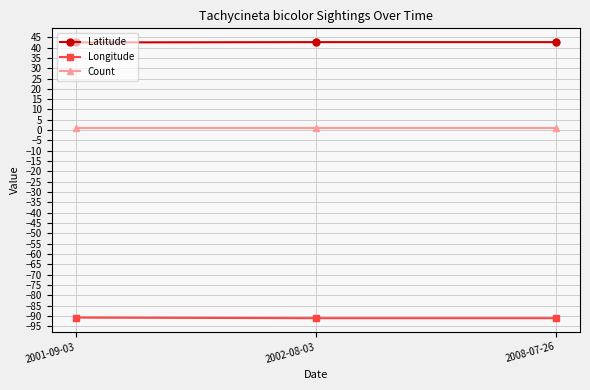

What are all the series names shown in the legend?

Latitude, Longitude, Count